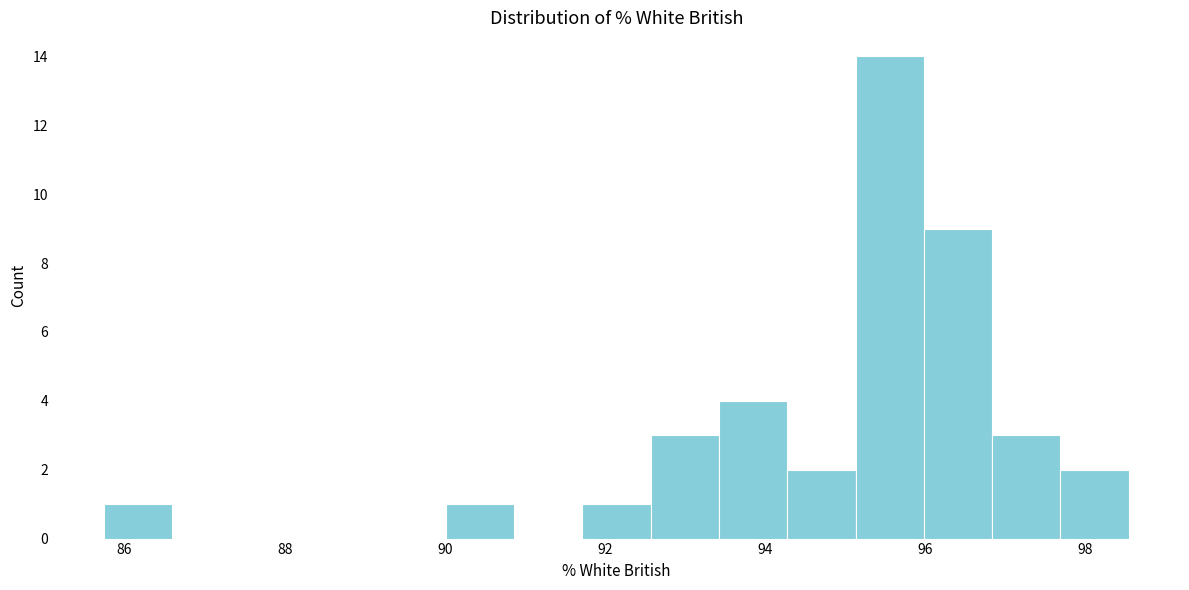

Reading left to right, list every bar in this chart as the range it spans on the x-axis followed by its height. Neither the bar edges nor the heights are printed on the chart, so give them approximately, as read against the axes.

85.8 to 86.6: 1
86.6 to 87.4: 0
87.4 to 88.4: 0
88.4 to 89.2: 0
89.2 to 90.0: 0
90.0 to 90.8: 1
90.8 to 91.8: 0
91.8 to 92.6: 1
92.6 to 93.4: 3
93.4 to 94.2: 4
94.2 to 95.2: 2
95.2 to 96.0: 14
96.0 to 96.8: 9
96.8 to 97.6: 3
97.6 to 98.6: 2